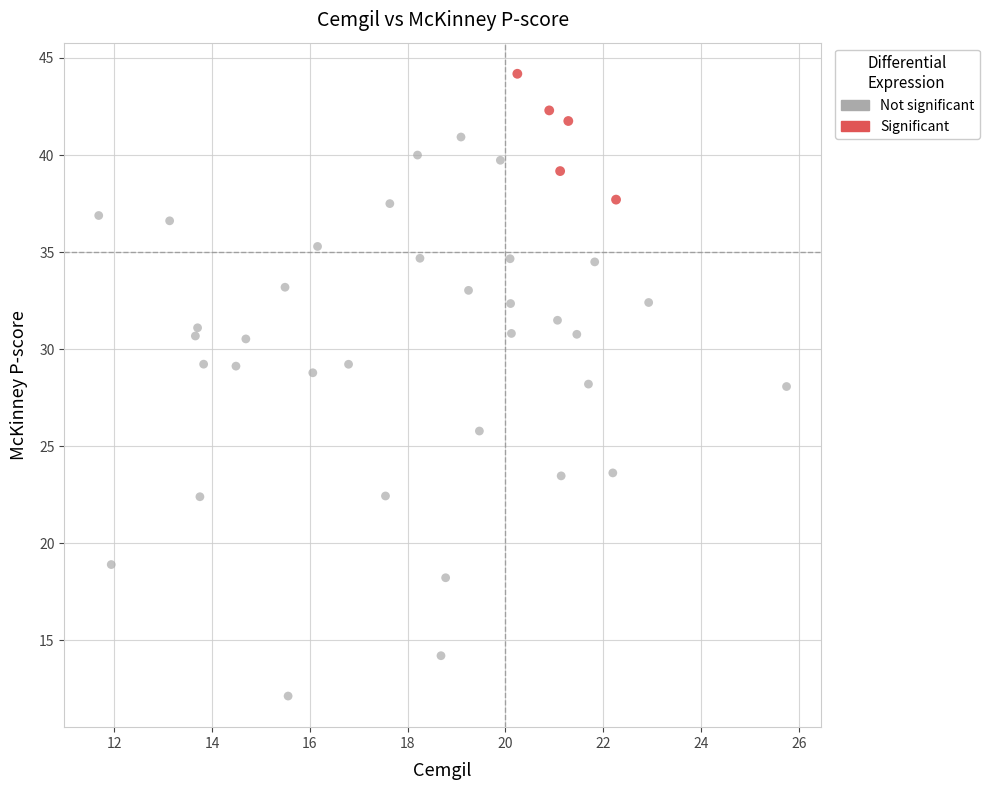

Which series reaches the maximum Y coordinate?

Significant